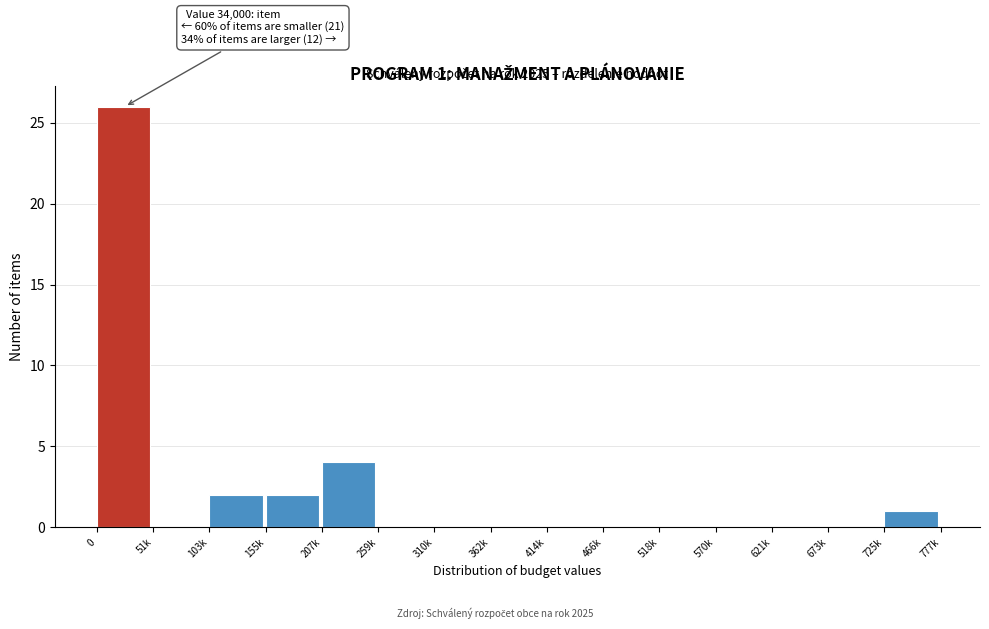

Reading left to right, extract all data points from this chart.

0=26	51k=0	103k=2	155k=2	207k=4	259k=0	310k=0	362k=0	414k=0	466k=0	518k=0	570k=0	621k=0	673k=0	725k=1